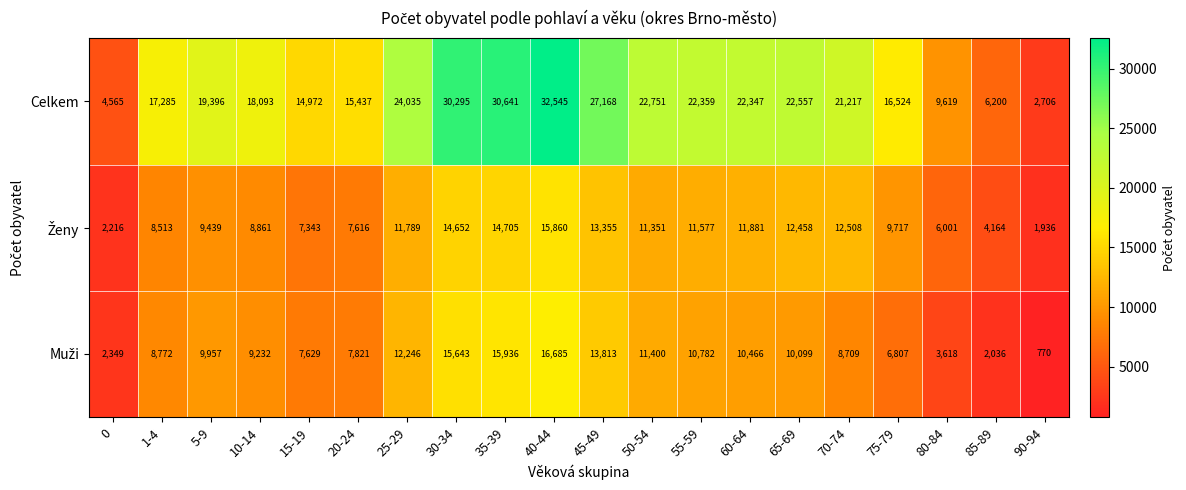

At which label is Celkem closest to 17625?

1-4